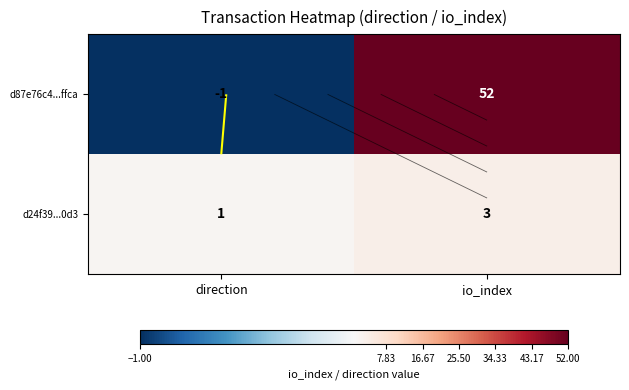

True or false: d87e76c4...ffca has a value of 52 at io_index.

True